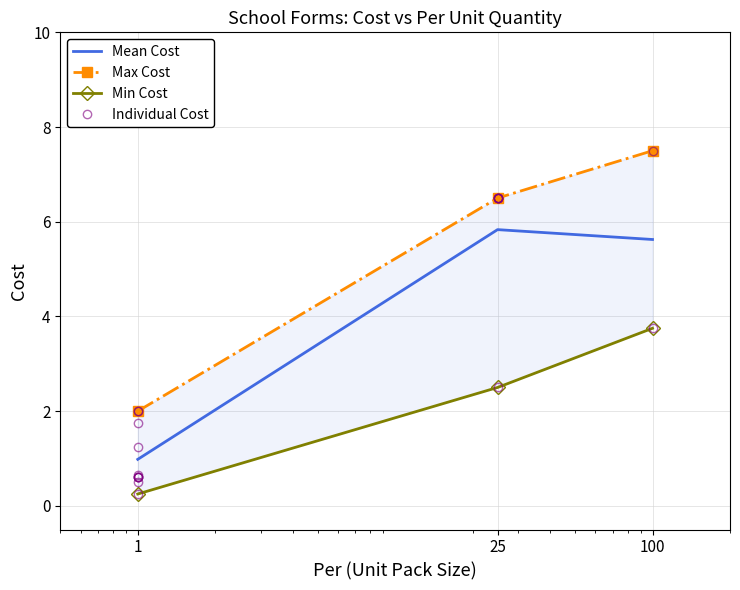

What is the maximum value for Mean Cost?

5.8